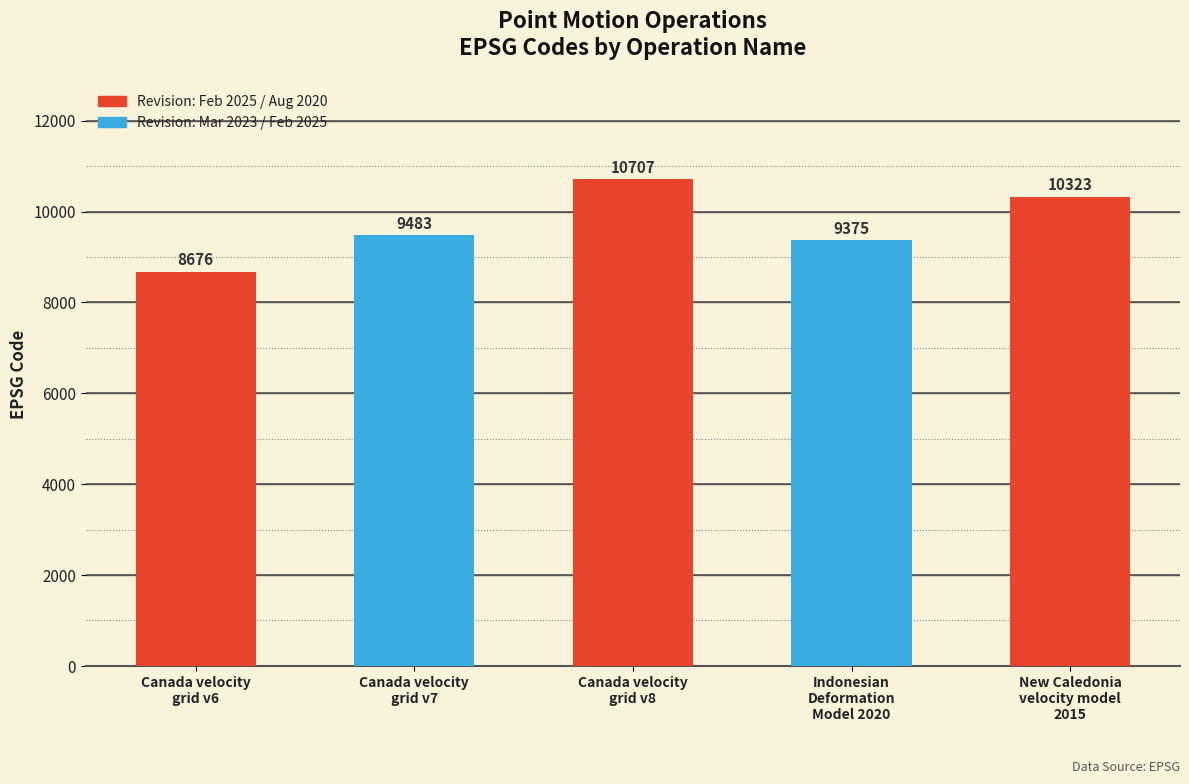

Reading right to left, transcribe all the data shown in this chart.

New Caledonia
velocity model
2015=10323	Indonesian
Deformation
Model 2020=9375	Canada velocity
grid v8=10707	Canada velocity
grid v7=9483	Canada velocity
grid v6=8676